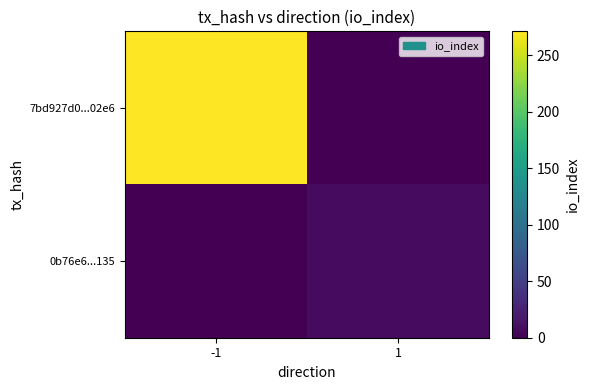

Reading right to left, extract all data points from this chart.

7bd927d0...02e6: 1=0	-1=271
0b76e6...135: 1=8	-1=0